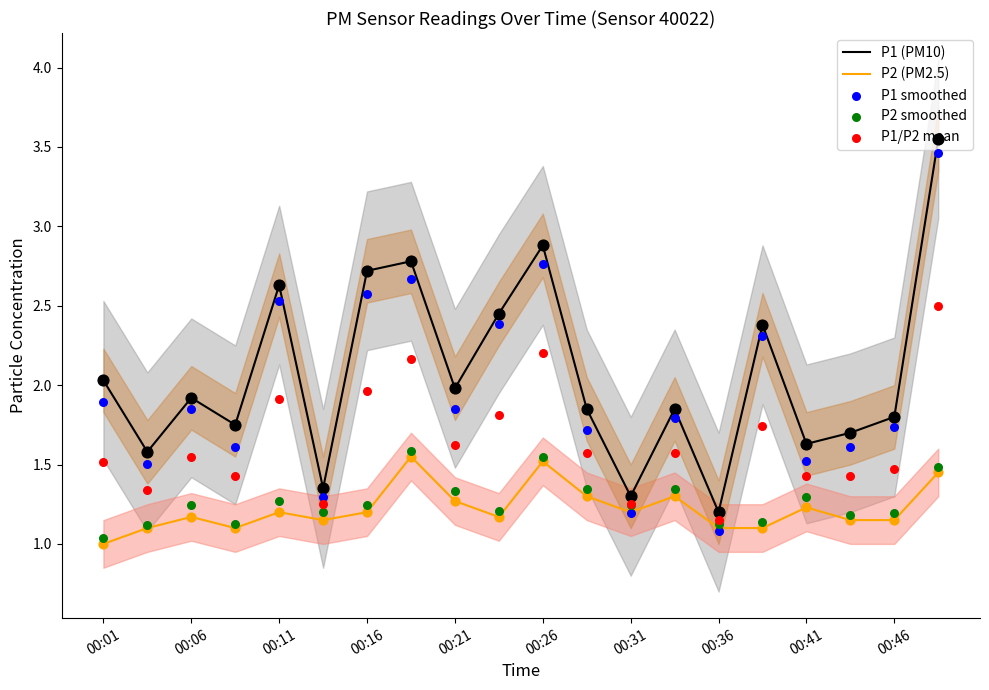

Which series reaches the maximum Y coordinate?

P1 (PM10)